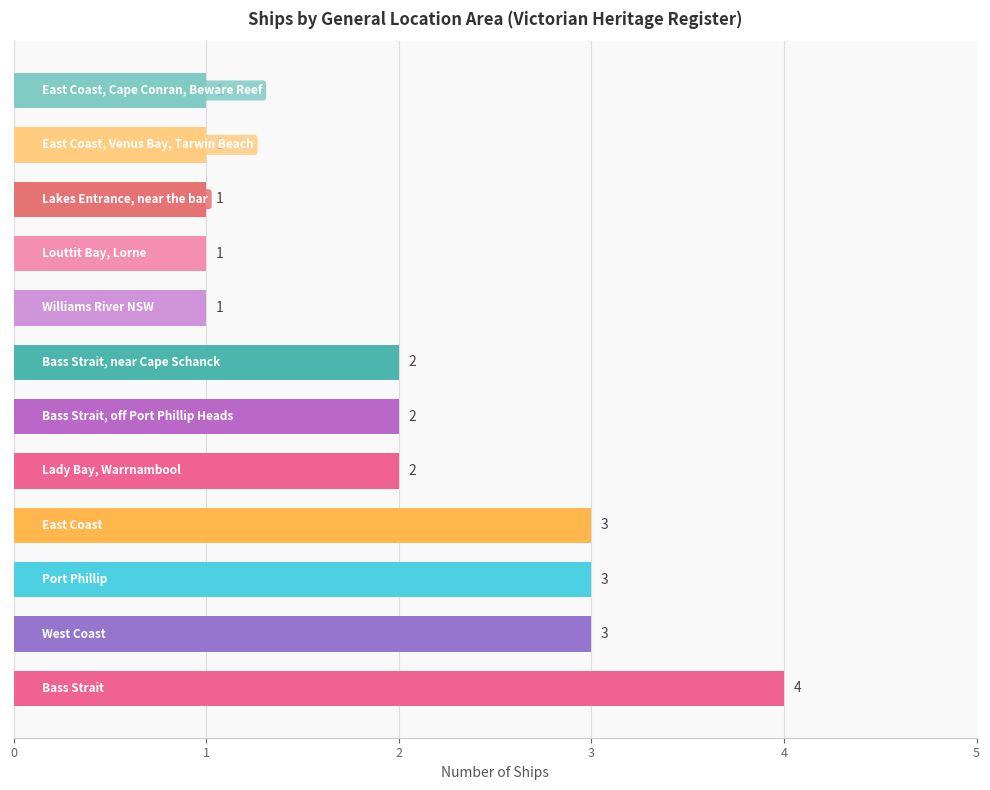

How many values are between 1 and 3?

11